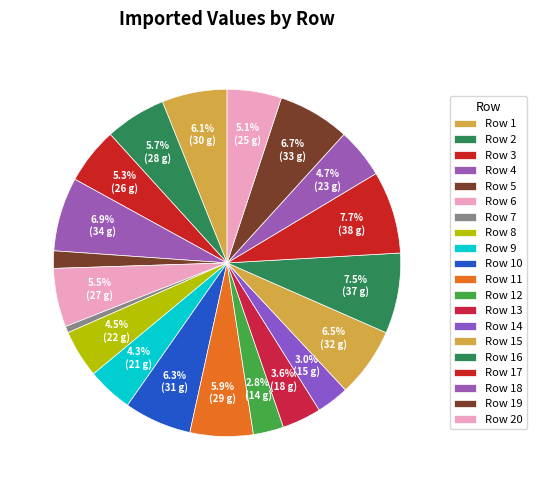

What is the smallest slice in the pie chart?

7